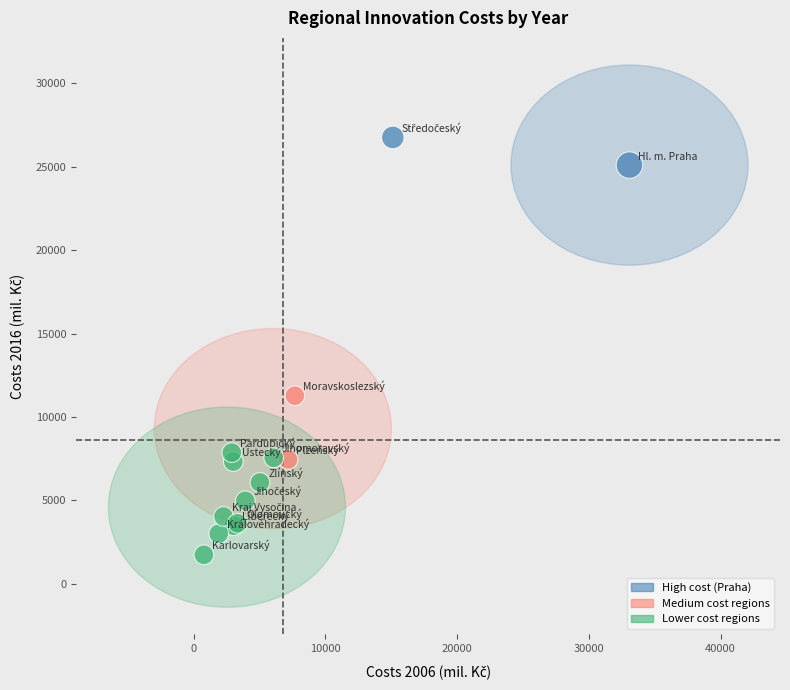

What Y value in the scatter plot is closest to 14245?

11269.4